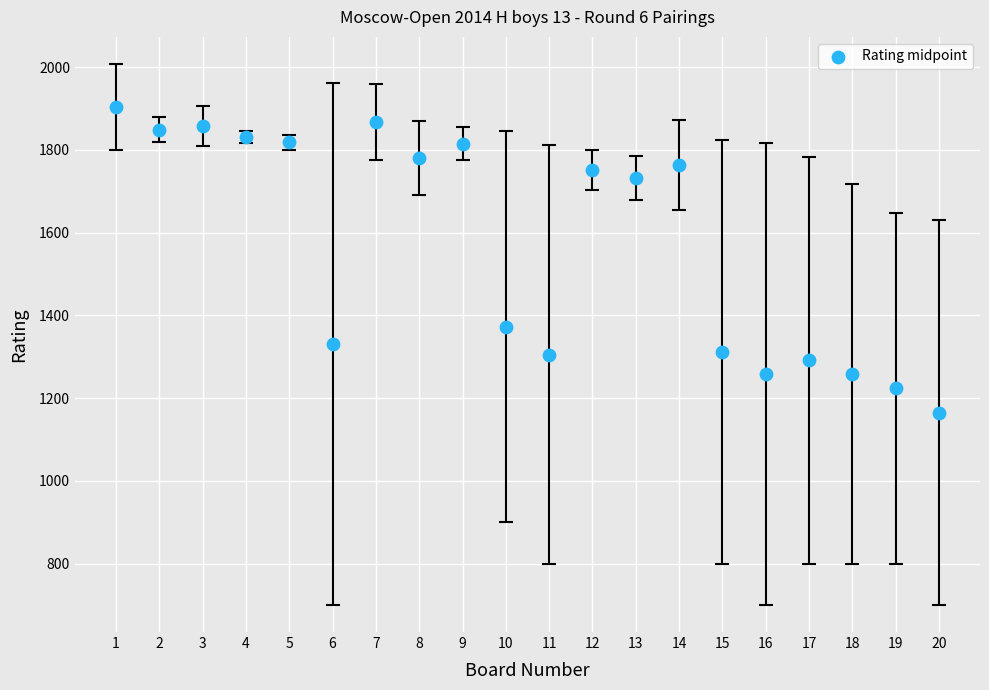

What Y value in the scatter plot is closest to 1534?

1372.5